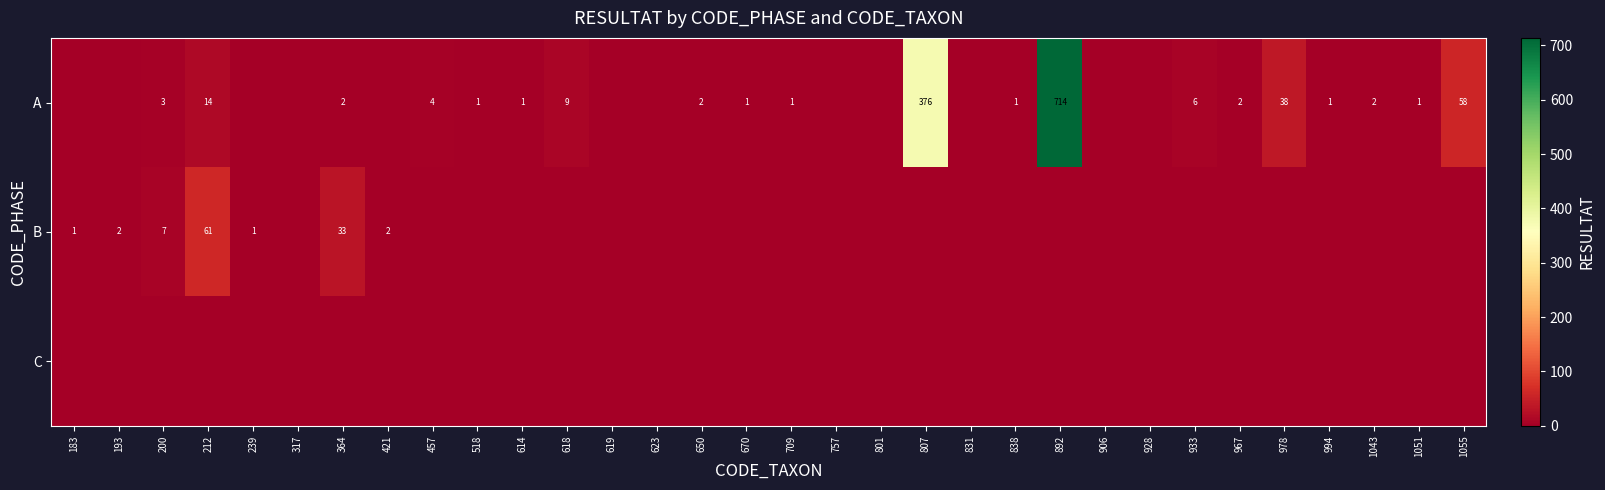

True or false: B has a value of 1 at 239.

True